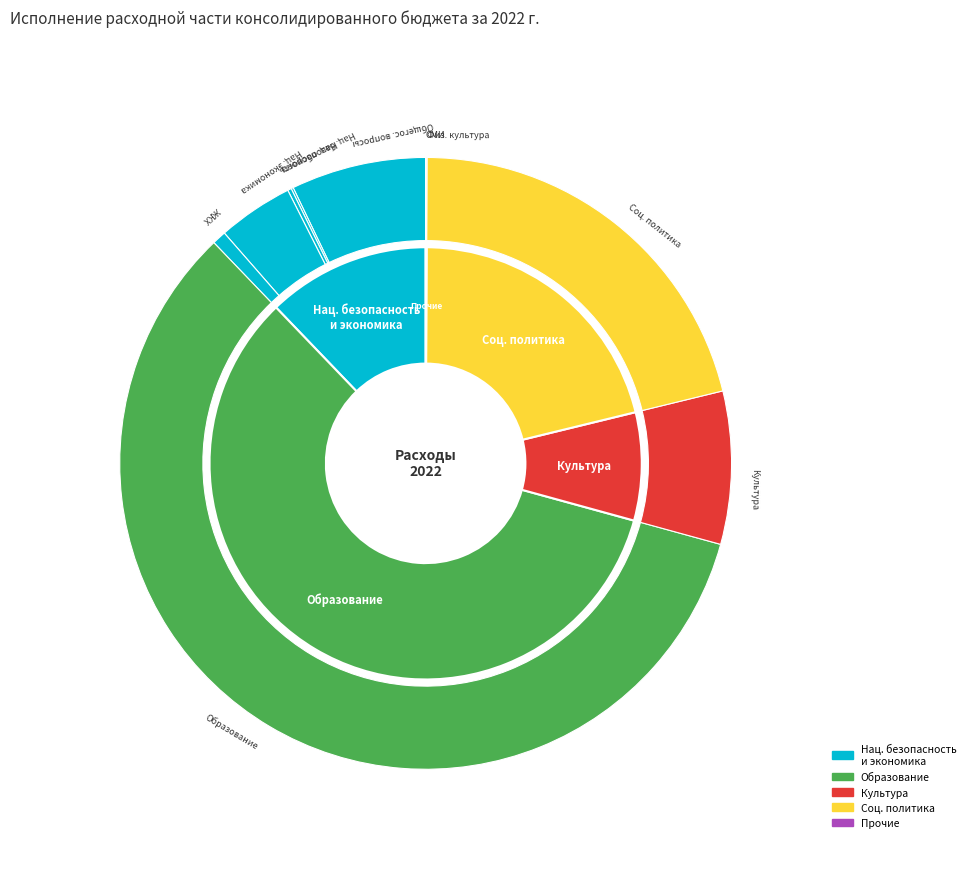

What is the change in value from Общегосударственные вопросы to Жилищно-коммунальное хозяйство?

-76542